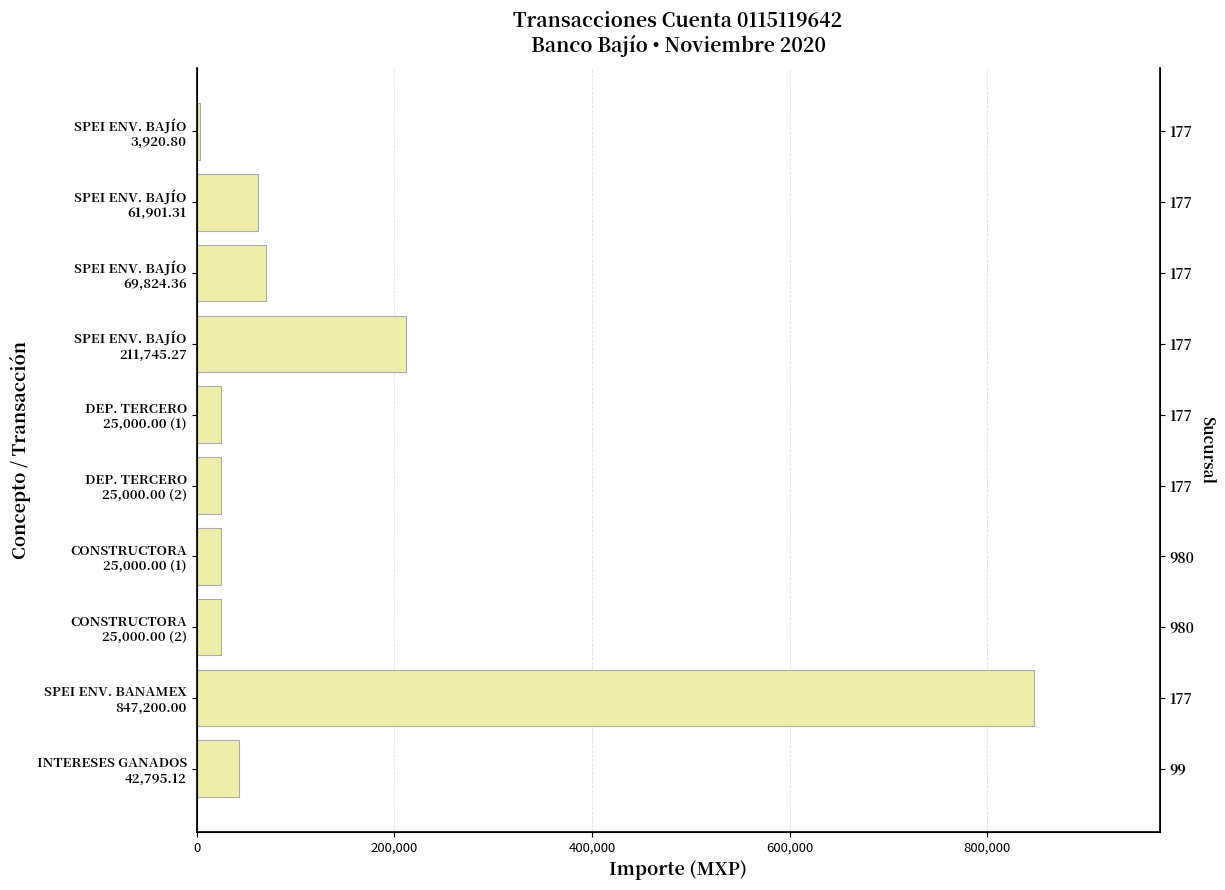

The value at SPEI ENV. BAJÍO 3,920.80 is 5531.8. True or false?

False